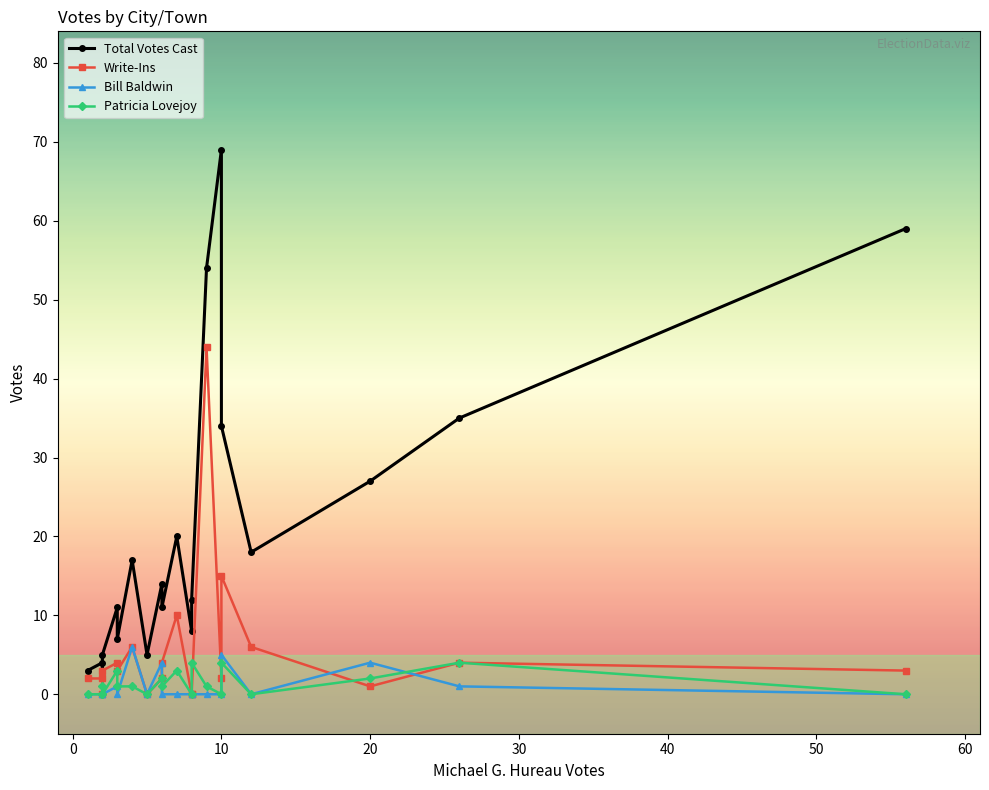

The value of Total Votes Cast at 60 is 8. True or false?

False